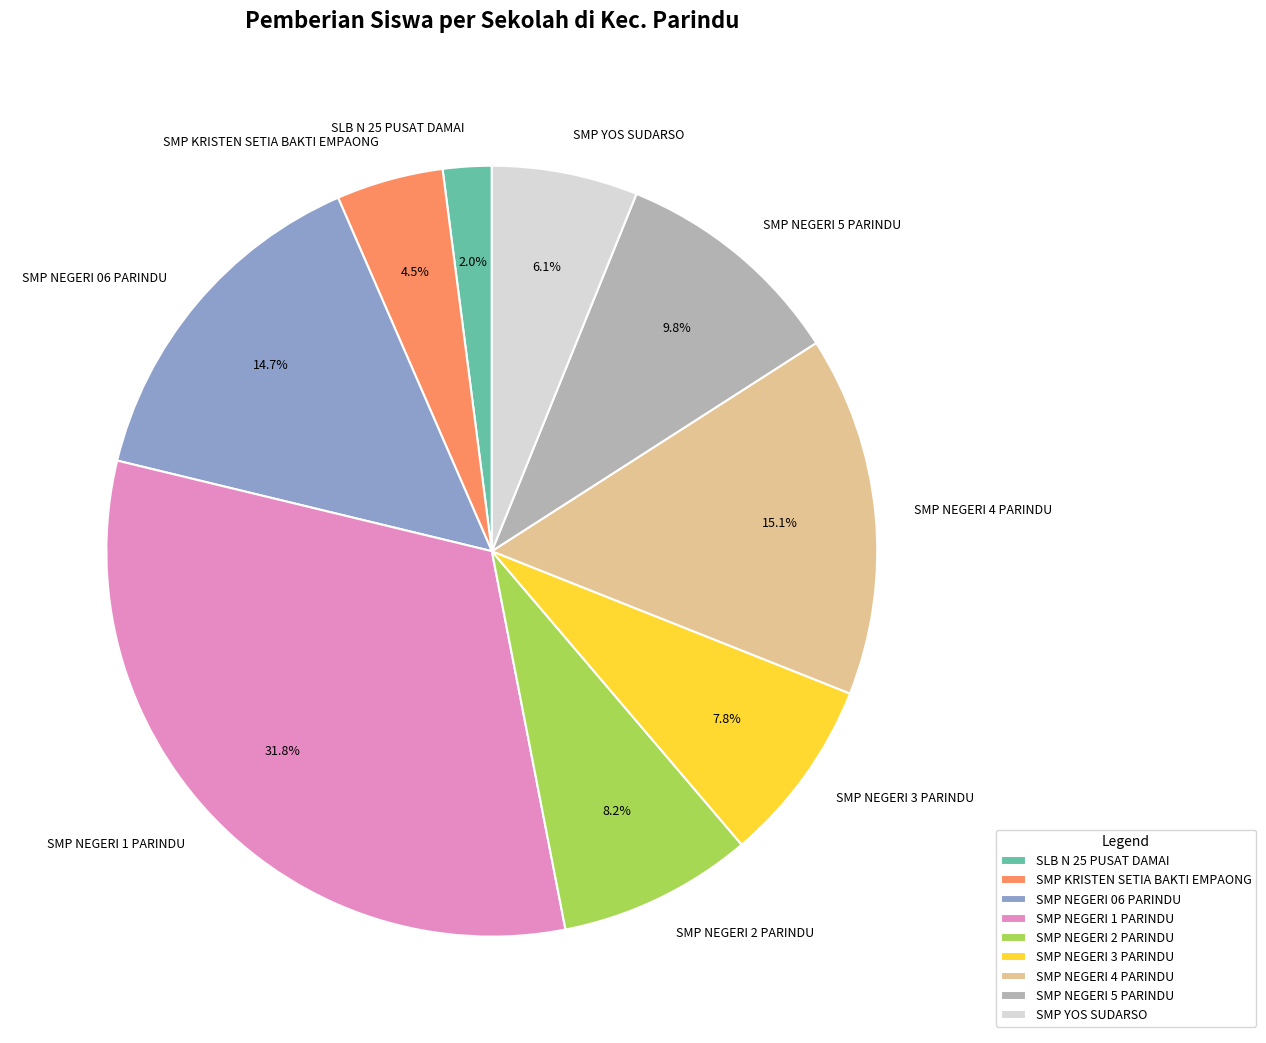

Is it true that SMP NEGERI 3 PARINDU is 14% of the pie?

False